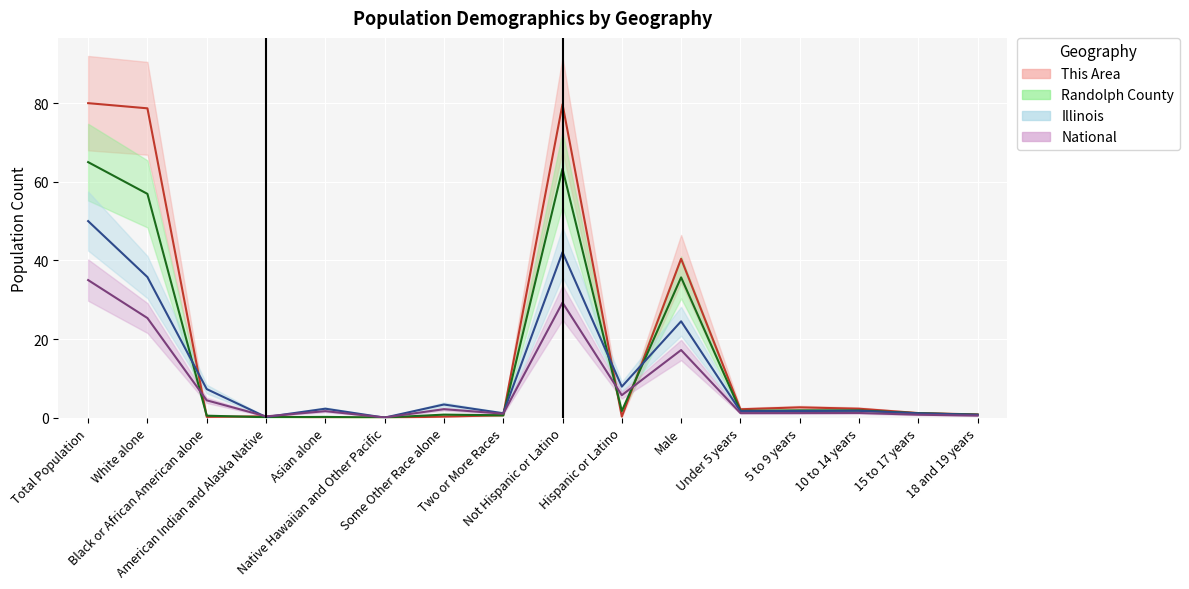

At which label does This Area first exceed 1?

Total Population